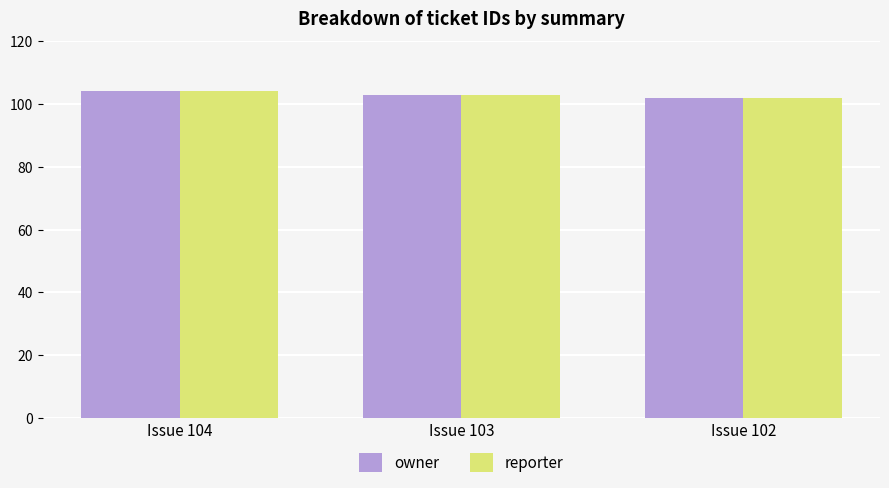

The value of reporter at Issue 104 is 136. True or false?

False